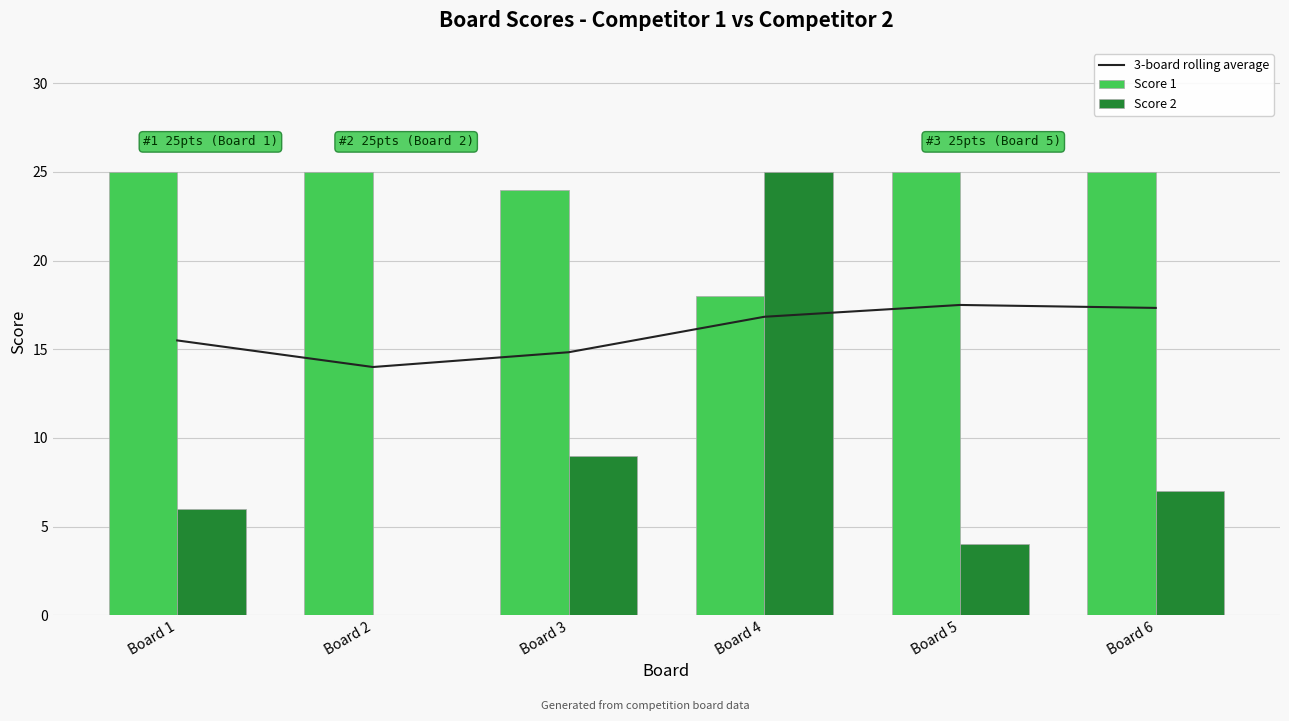

What is the sum of the Score 1 values at Board 1 and Board 3?

49